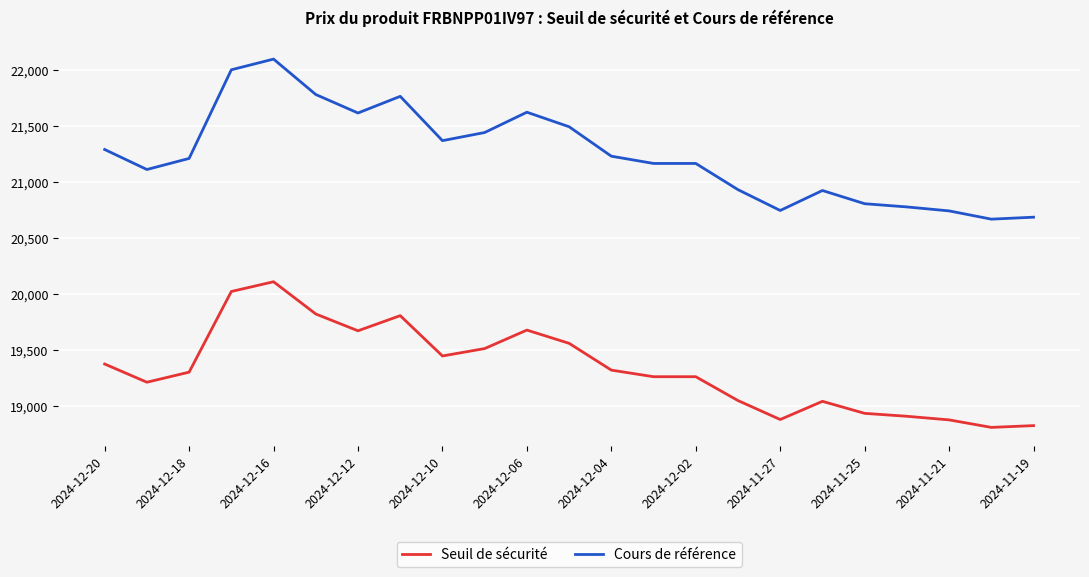

What is the difference between the maximum and minimum values in the Cours de référence series?

1429.6